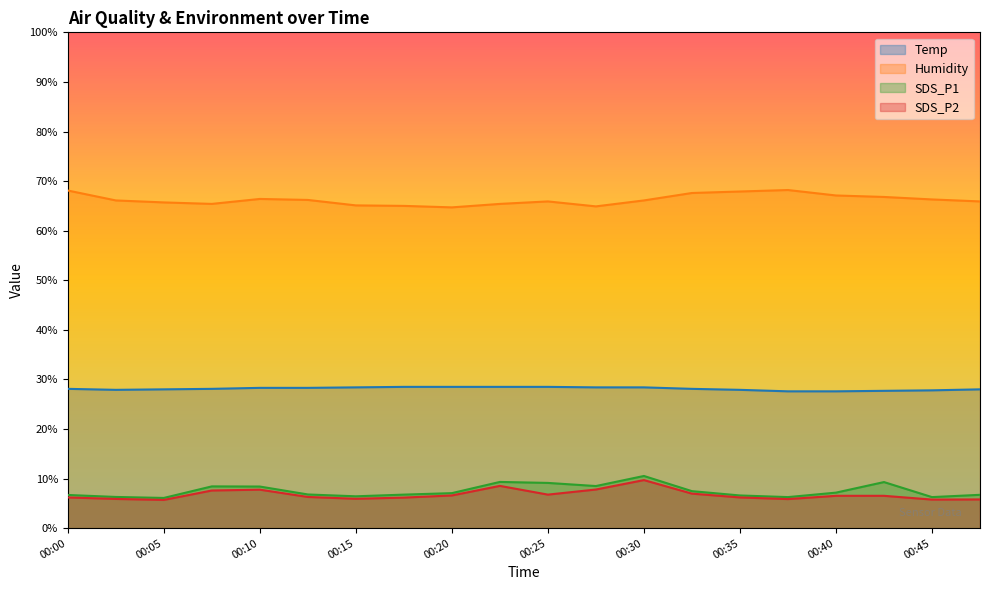

What is the value of the SDS_P2 point at the 12th from the left?

7.8